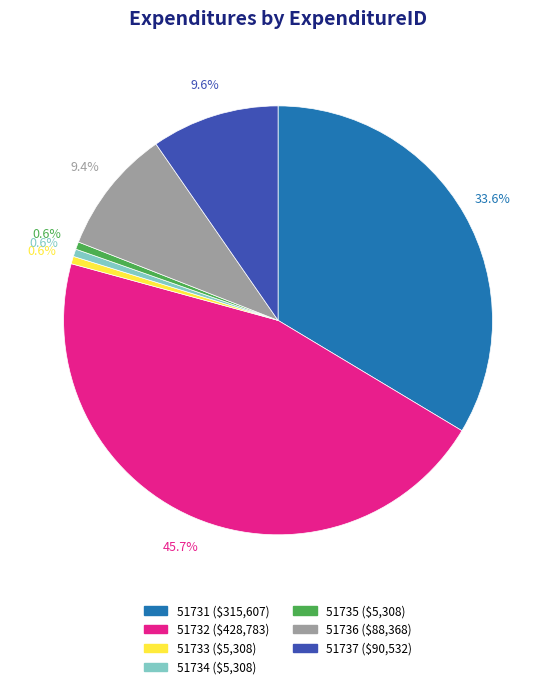

Is there any slice that represents more than half of the pie?

No